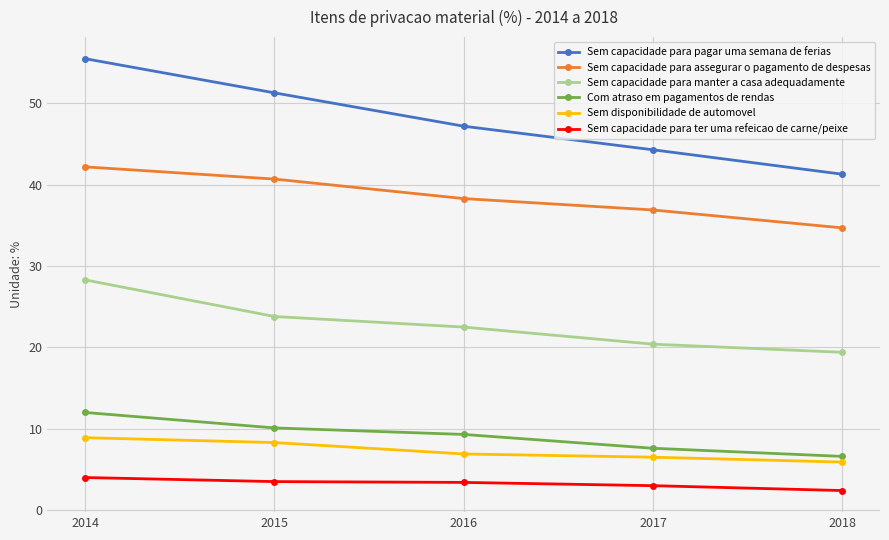

True or false: Com atraso em pagamentos de rendas has more than 0 interior local peaks.

False